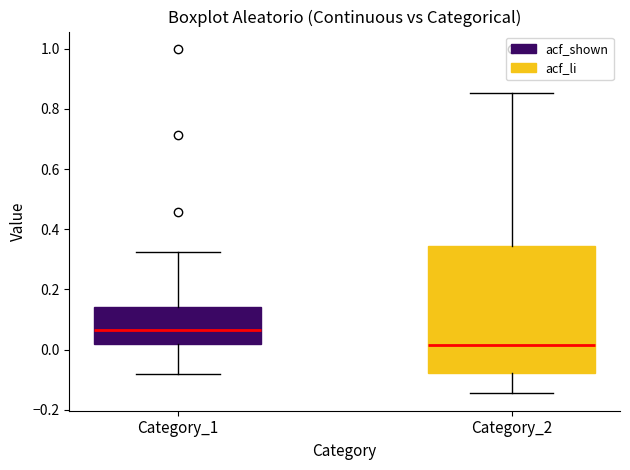

Reading left to right, read every box against the y-axis: the position of its median line, the range the box covers, and the ends of its whiskers. The values are not printed on the chart, so give them approximately, as read against the axis.

Category_1: median 0.06, box 0.02 to 0.14, whiskers -0.08 to 0.32
Category_2: median 0.02, box -0.08 to 0.34, whiskers -0.14 to 0.86